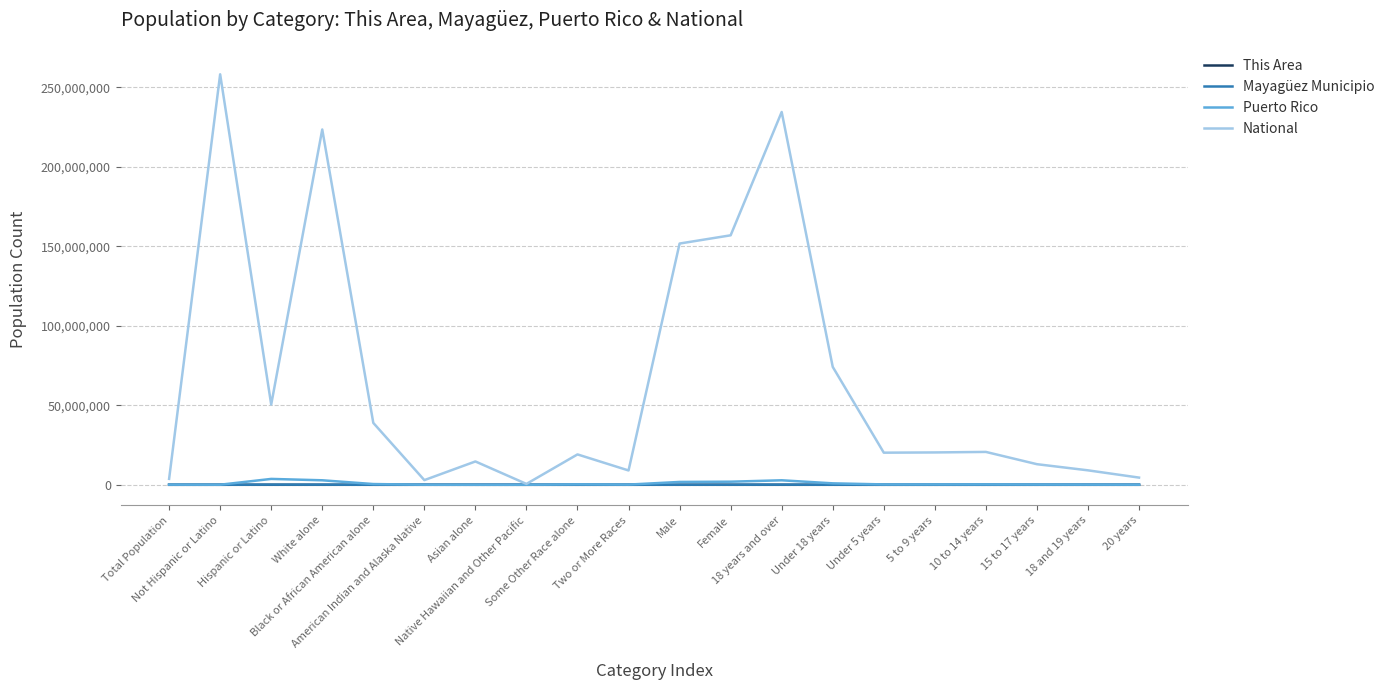

Which series has the widest spread of values?

National